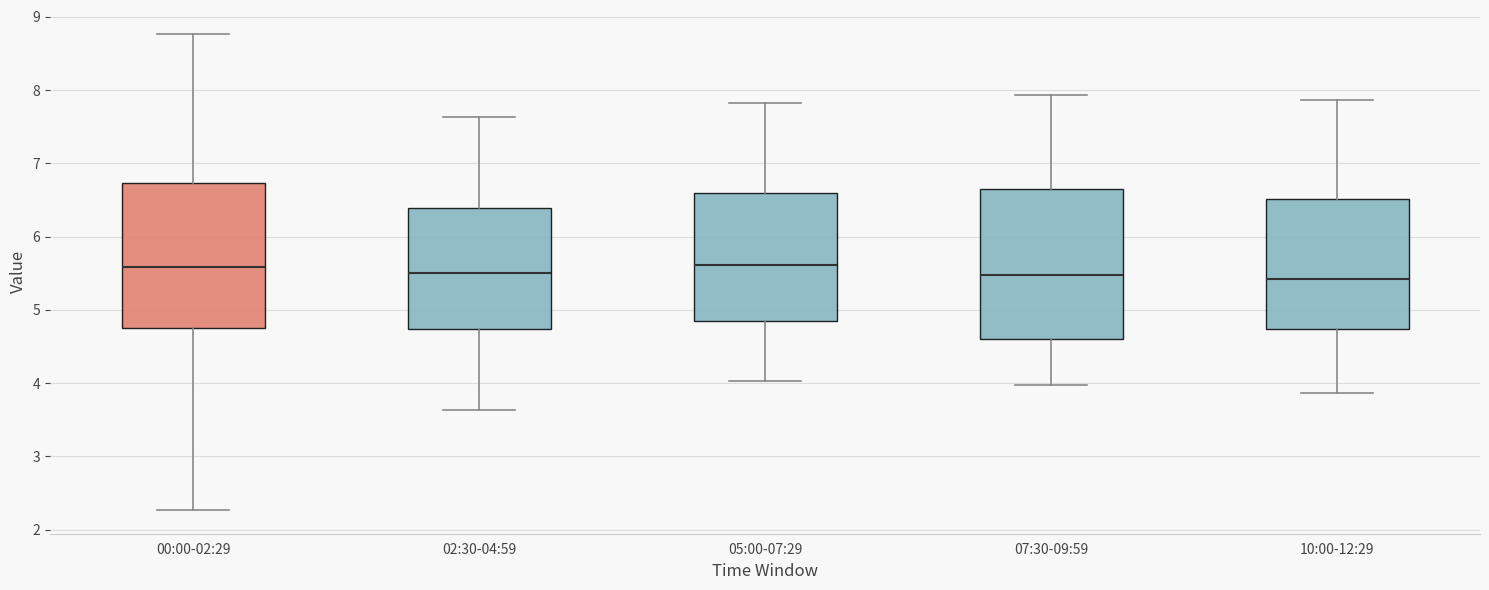

Reading left to right, read every box against the y-axis: the position of its median line, the range the box covers, and the ends of its whiskers. The values are not printed on the chart, so give them approximately, as read against the axis.

00:00-02:29: median 5.6, box 4.8 to 6.7, whiskers 2.3 to 8.8
02:30-04:59: median 5.5, box 4.7 to 6.4, whiskers 3.6 to 7.6
05:00-07:29: median 5.6, box 4.8 to 6.6, whiskers 4.0 to 7.8
07:30-09:59: median 5.5, box 4.6 to 6.7, whiskers 4.0 to 7.9
10:00-12:29: median 5.4, box 4.7 to 6.5, whiskers 3.9 to 7.9